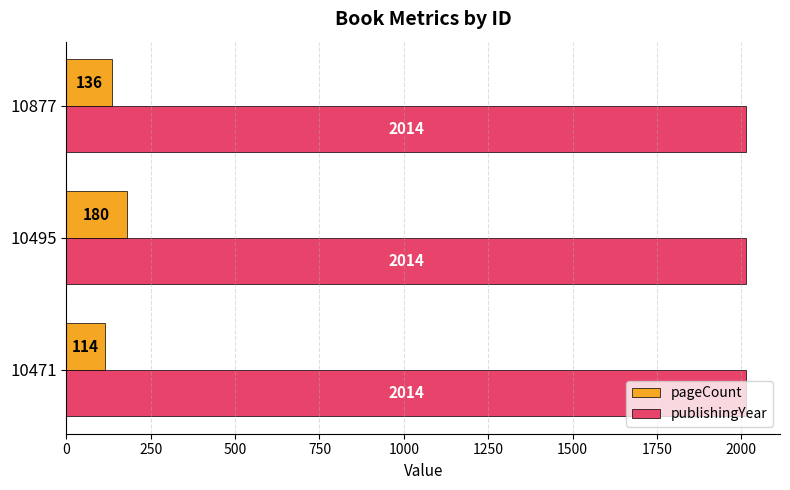

Count the pageCount values in the range 114 to 180.

3